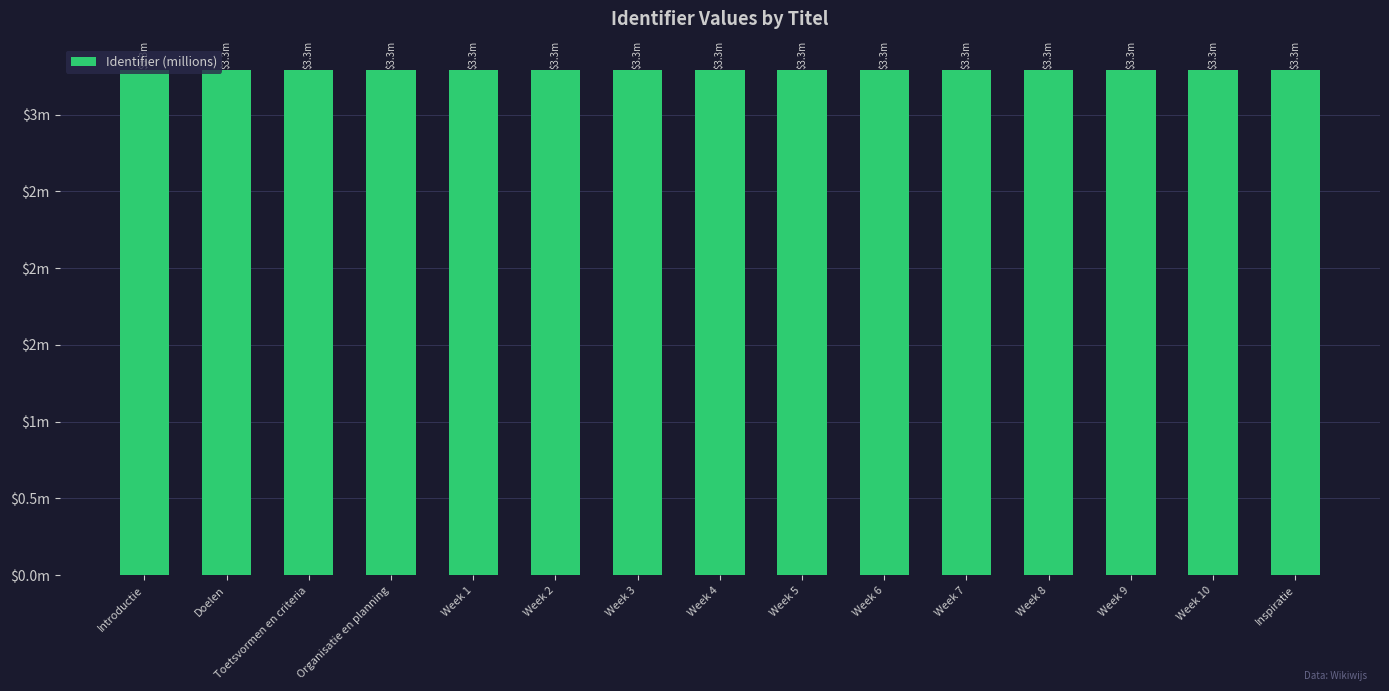

Are the bars horizontal?

No